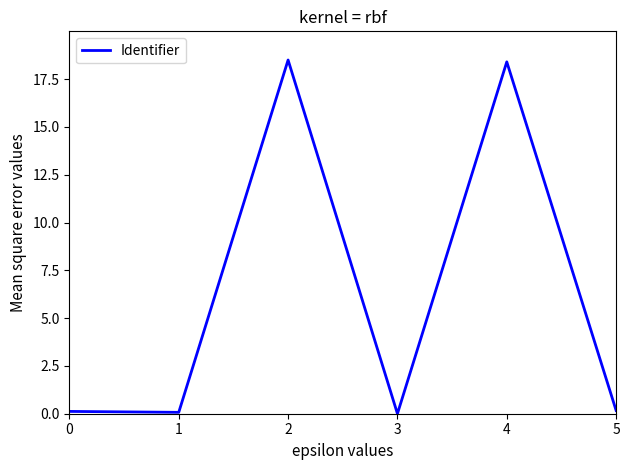

Count the number of data series in this chart.

1